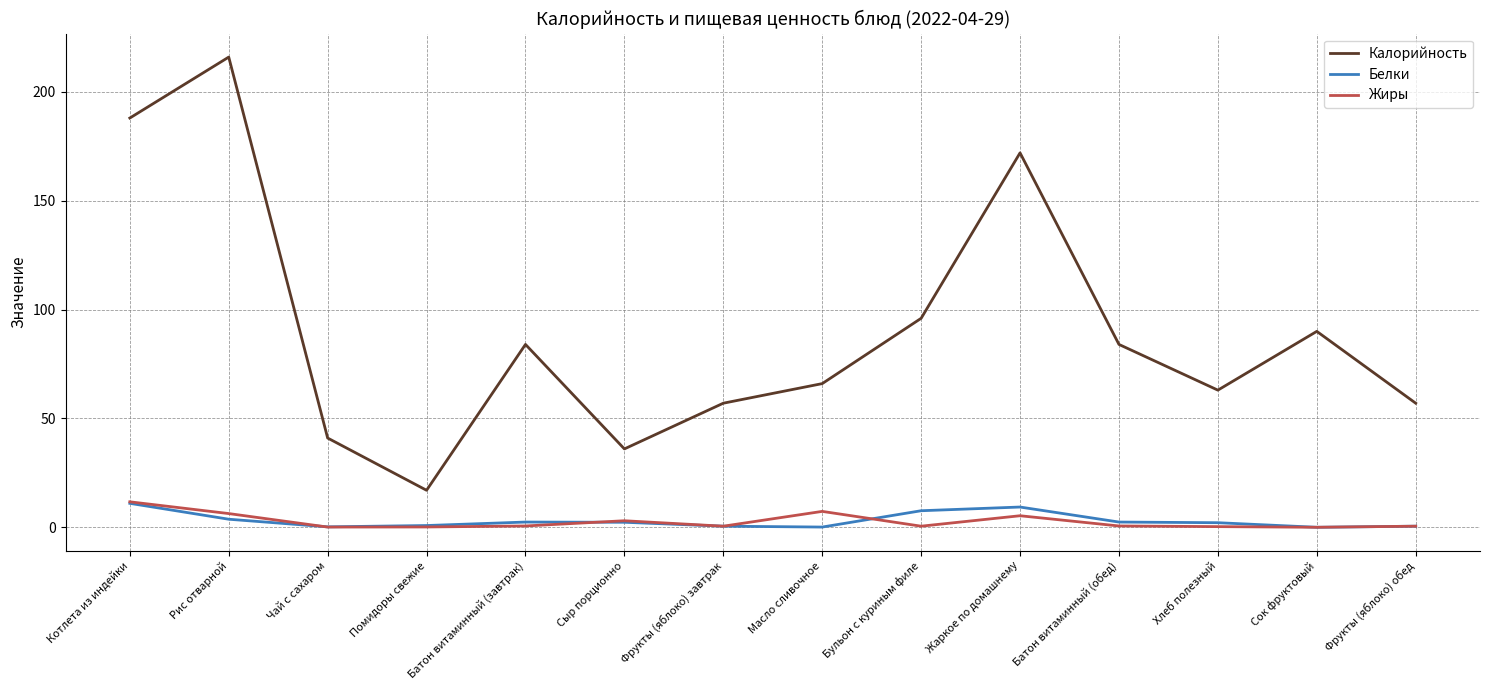

How many lines are shown in the chart?

3